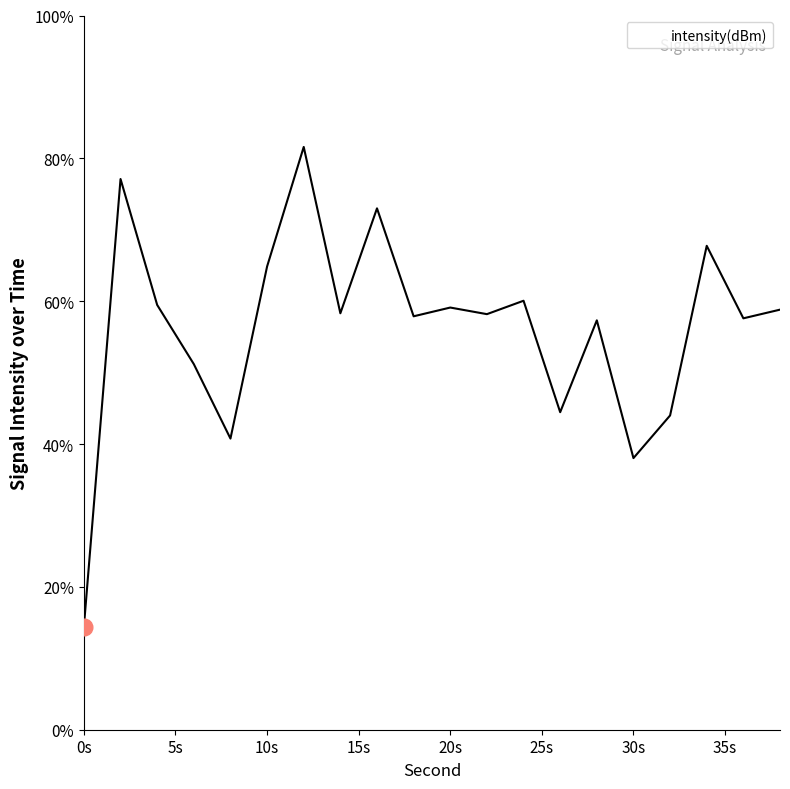

How many interior local peaks (higher than both neighbors) does the data have?

7